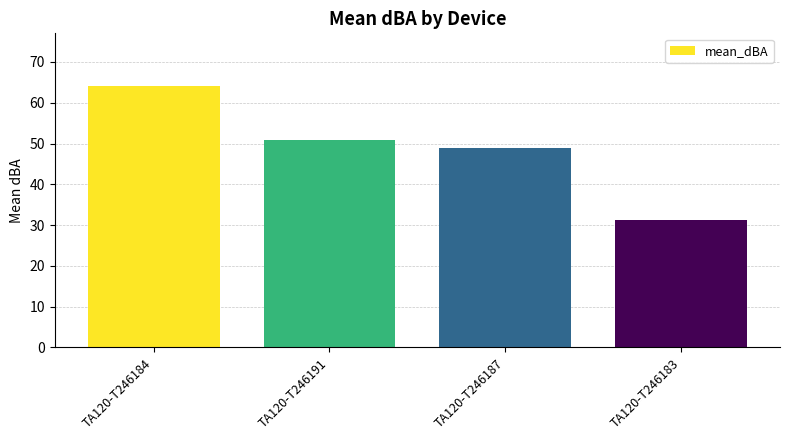

Reading left to right, what are all the values shown in this chart?

TA120-T246184=64.2	TA120-T246191=51.0	TA120-T246187=49.0	TA120-T246183=31.3